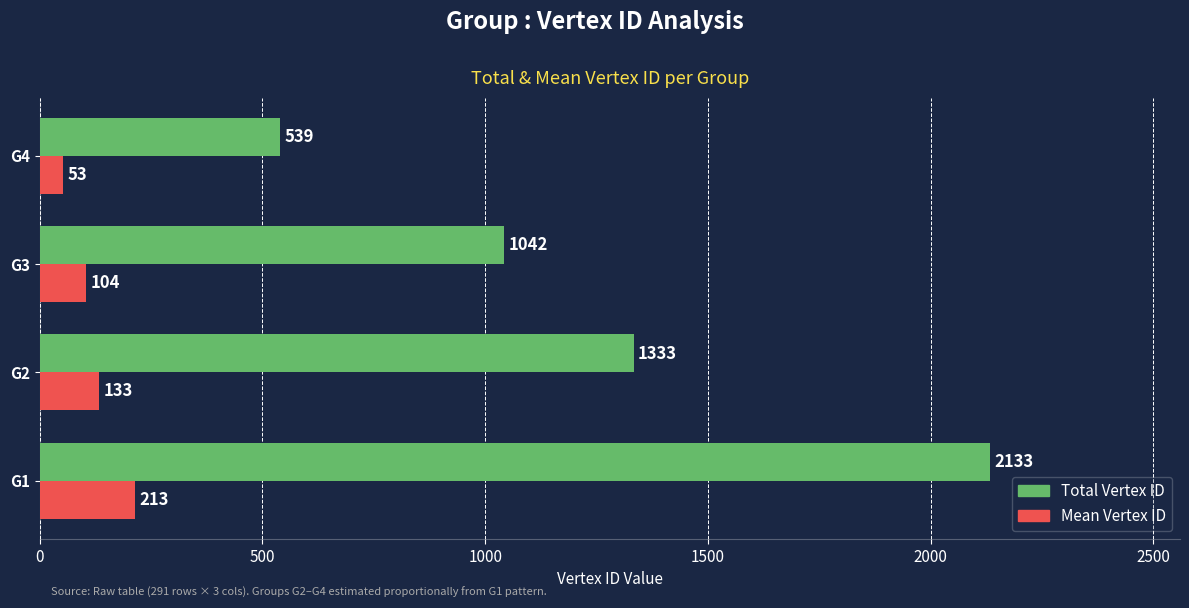

How many data points in Total Vertex ID are less than 1333?

2